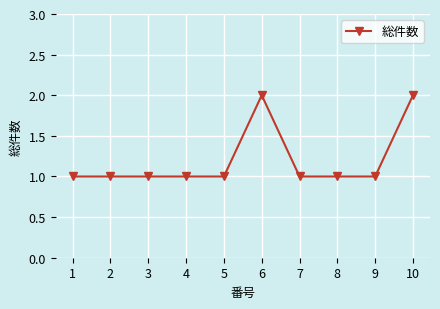

What is the ratio of the value at 4 to the value at 9?

1.0